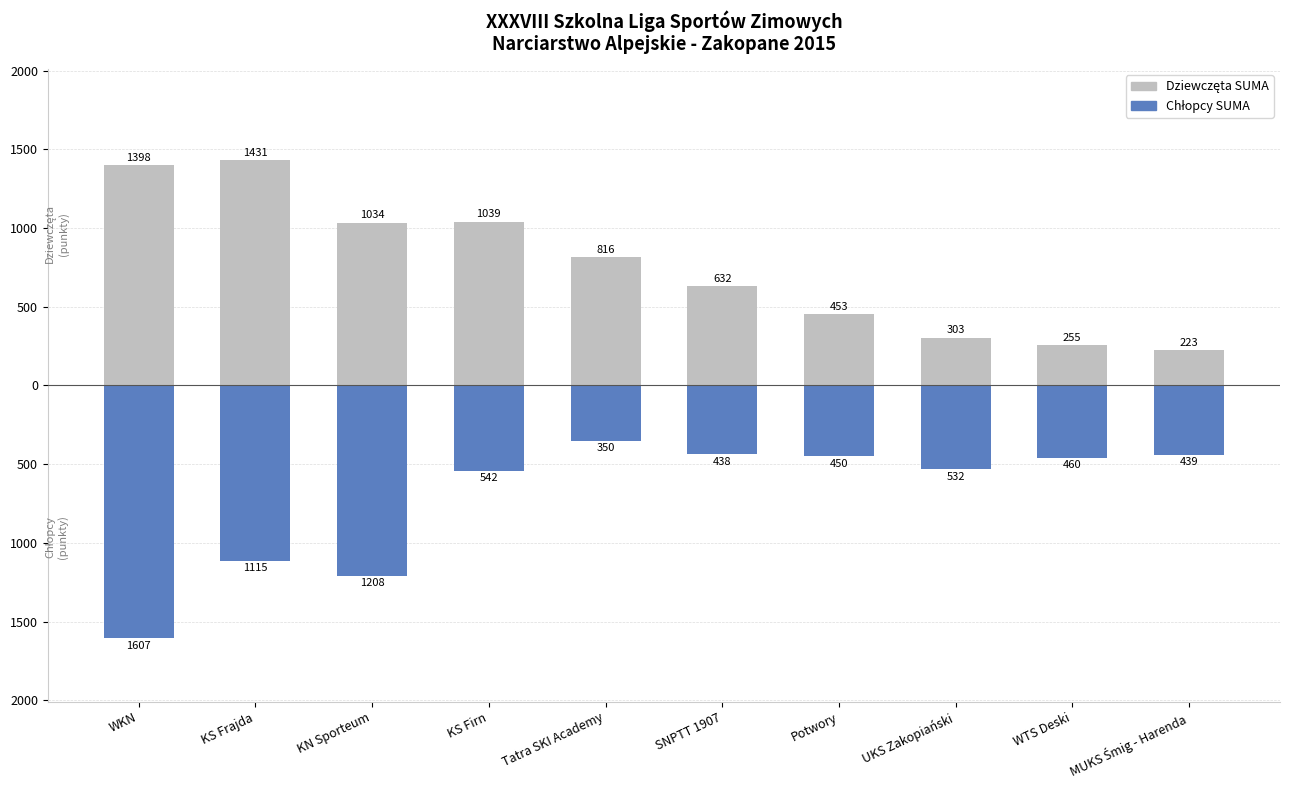

What are all the series names shown in the legend?

Dziewczęta SUMA, Chłopcy SUMA